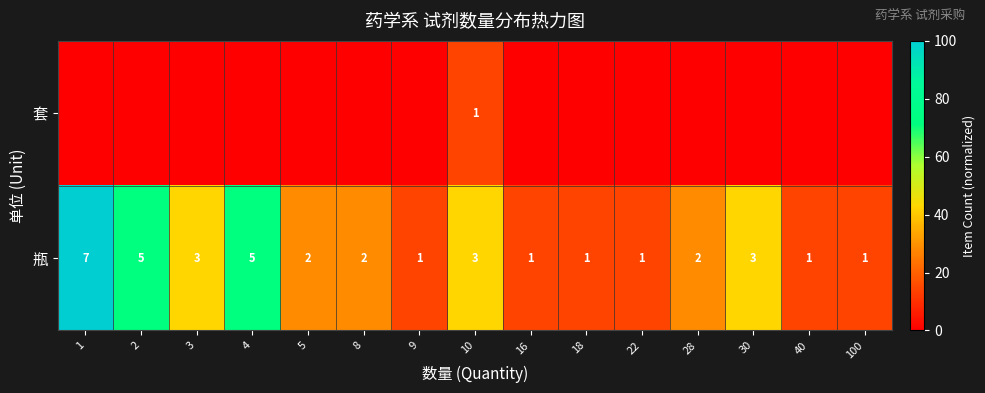

What is the sum of the 瓶 values at 10 and 3?

6